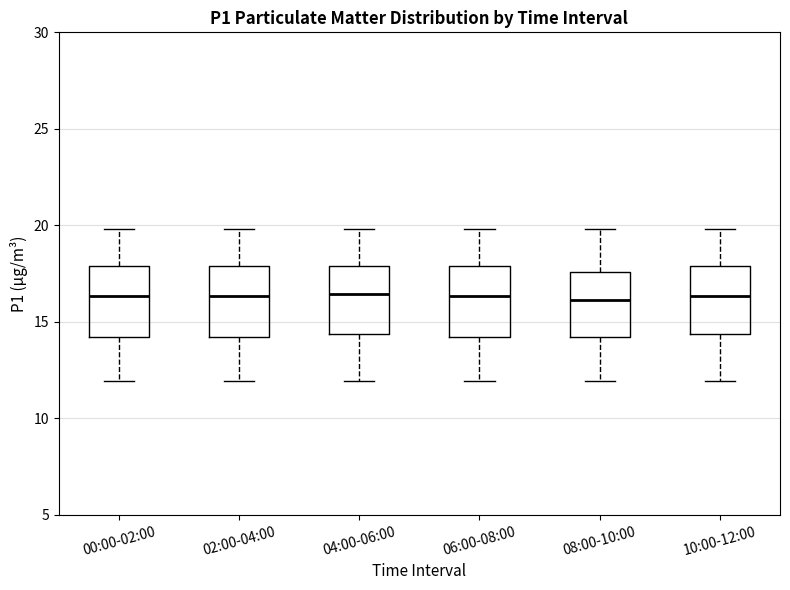

Reading left to right, transcribe this box plot: for each box, give where its median line is, the range the box spans, and where its two whiskers end, as read against the y-axis. The values are not printed on the chart, so give them approximately, as read against the axis.

00:00-02:00: median 16.5, box 14.0 to 18.0, whiskers 12.0 to 20.0
02:00-04:00: median 16.5, box 14.0 to 18.0, whiskers 12.0 to 20.0
04:00-06:00: median 16.5, box 14.5 to 18.0, whiskers 12.0 to 20.0
06:00-08:00: median 16.5, box 14.0 to 18.0, whiskers 12.0 to 20.0
08:00-10:00: median 16.0, box 14.0 to 17.5, whiskers 12.0 to 20.0
10:00-12:00: median 16.5, box 14.5 to 18.0, whiskers 12.0 to 20.0